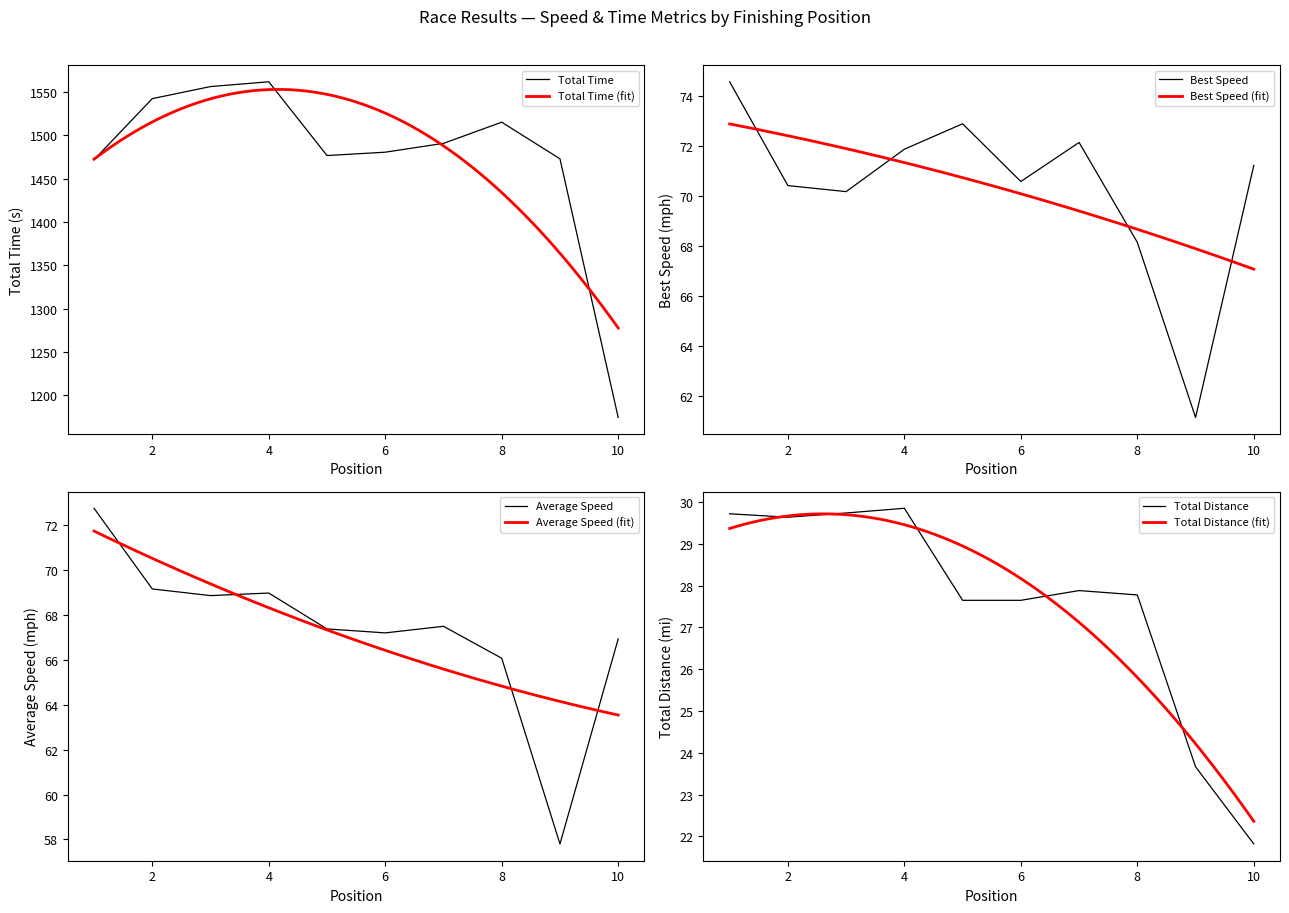

What is the minimum value for Total Time?

1174.3